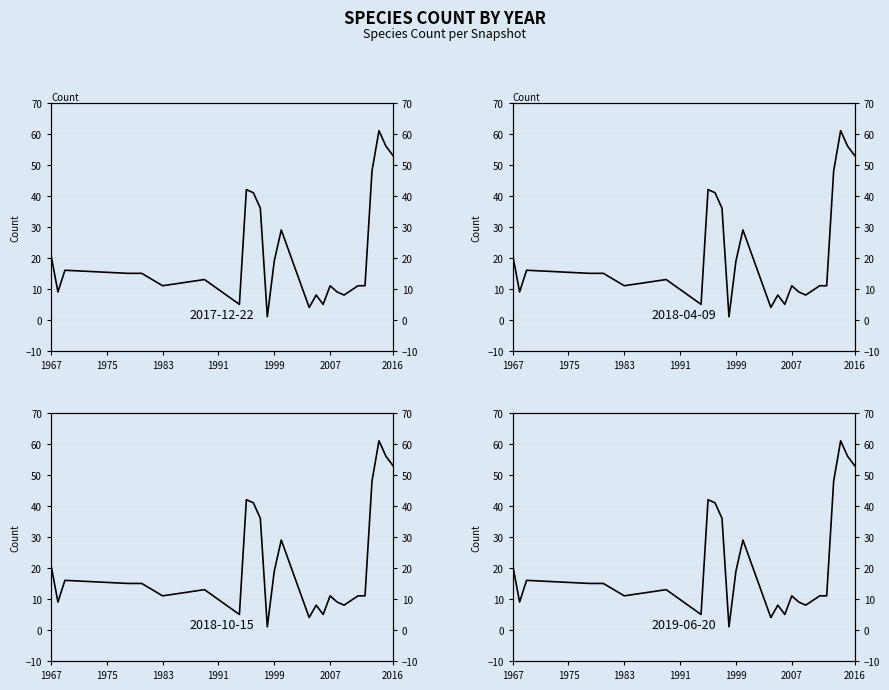

Reading left to right, extract all data points from this chart.

2017-12-22: 1967=21	1968=9	1969=16	1978=15	1980=15	1983=11	1989=13	1994=5	1995=42	1996=41	1997=36	1998=1	1999=19	2000=29	2004=4	2005=8	2006=5	2007=11	2008=9	2009=8	2011=11	2012=11	2013=48	2014=61	2015=56	2016=53
2018-04-09: 1967=21	1968=9	1969=16	1978=15	1980=15	1983=11	1989=13	1994=5	1995=42	1996=41	1997=36	1998=1	1999=19	2000=29	2004=4	2005=8	2006=5	2007=11	2008=9	2009=8	2011=11	2012=11	2013=48	2014=61	2015=56	2016=53
2018-10-15: 1967=21	1968=9	1969=16	1978=15	1980=15	1983=11	1989=13	1994=5	1995=42	1996=41	1997=36	1998=1	1999=19	2000=29	2004=4	2005=8	2006=5	2007=11	2008=9	2009=8	2011=11	2012=11	2013=48	2014=61	2015=56	2016=53
2019-06-20: 1967=21	1968=9	1969=16	1978=15	1980=15	1983=11	1989=13	1994=5	1995=42	1996=41	1997=36	1998=1	1999=19	2000=29	2004=4	2005=8	2006=5	2007=11	2008=9	2009=8	2011=11	2012=11	2013=48	2014=61	2015=56	2016=53